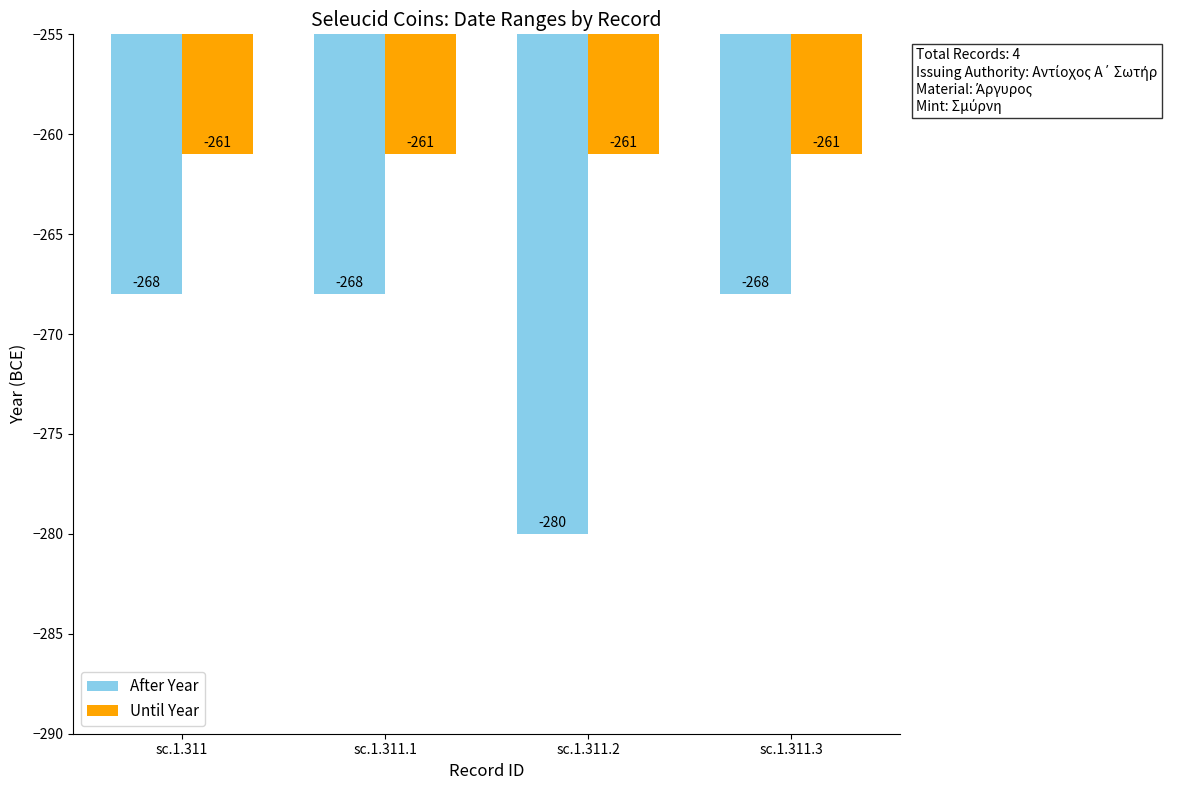

What is the average value of the Until Year series?

-261